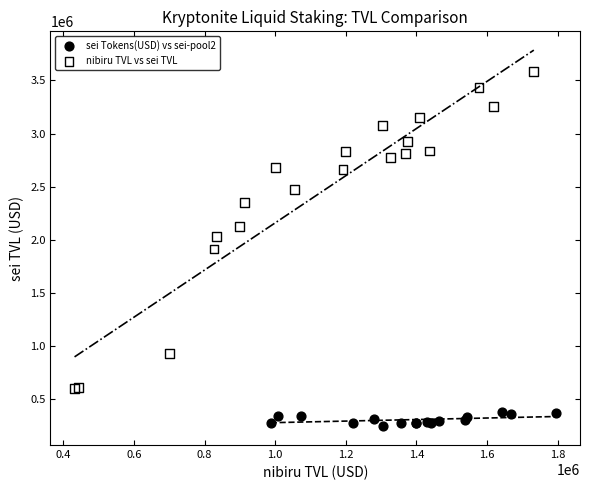

Which series has the largest Y range (max minus min)?

nibiru TVL vs sei TVL